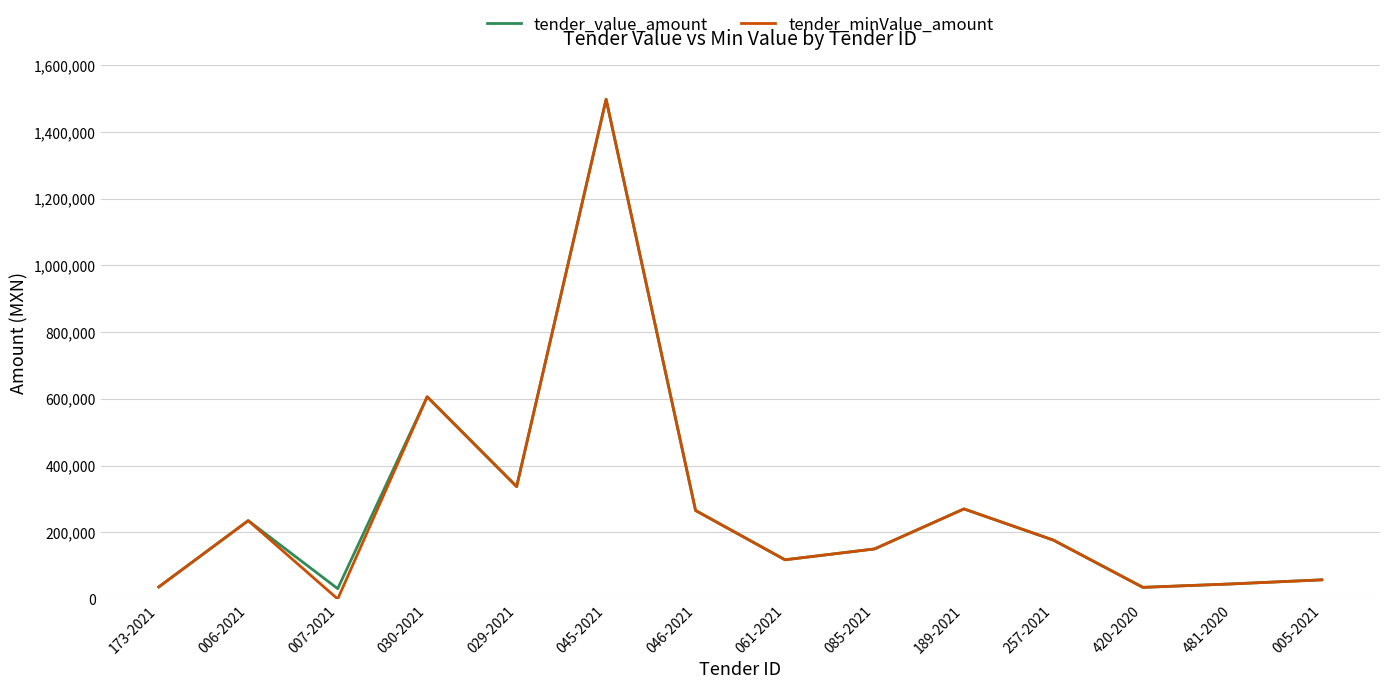

The tender_minValue_amount series shows 1498313.7 at 045-2021. True or false?

True